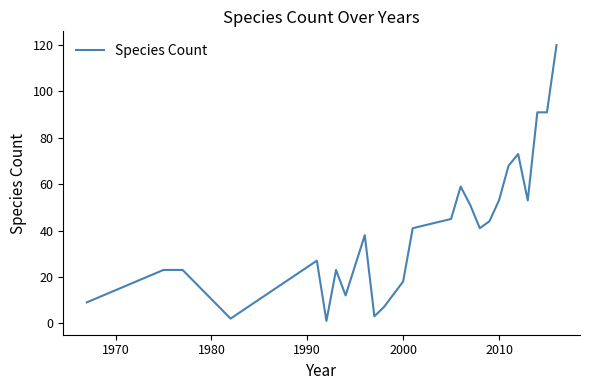

Is this an area chart (filled region under the line)?

No